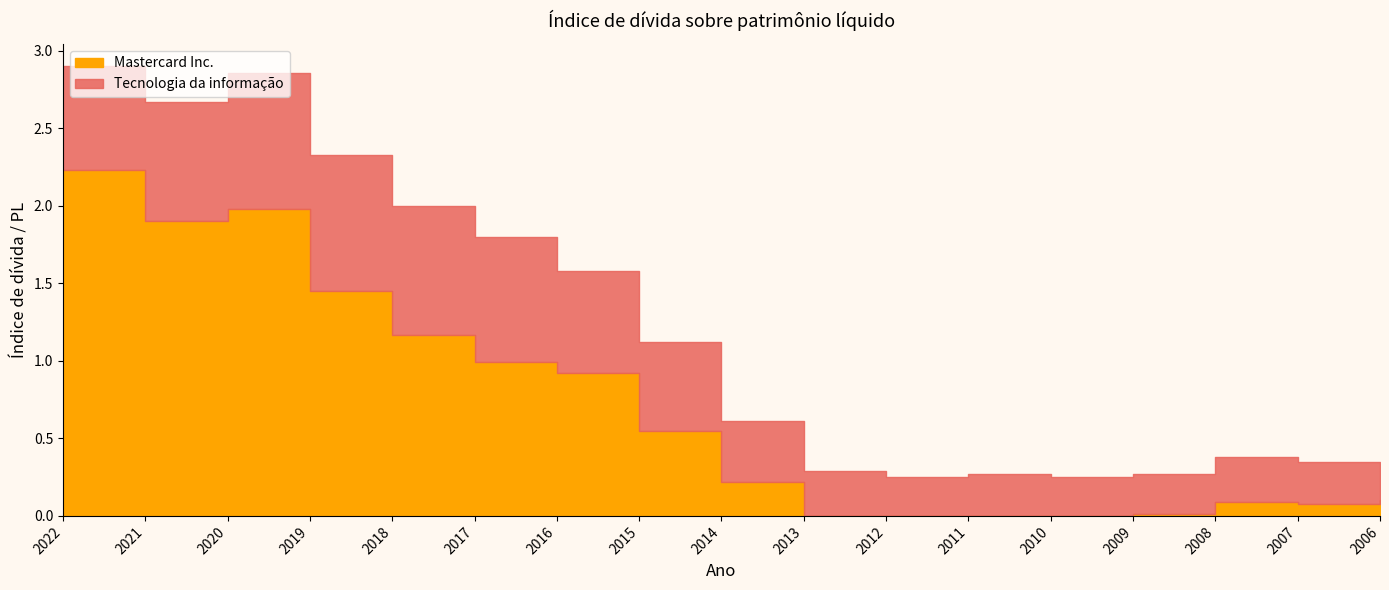

Which has a higher value, 2017 or 2013?

2017